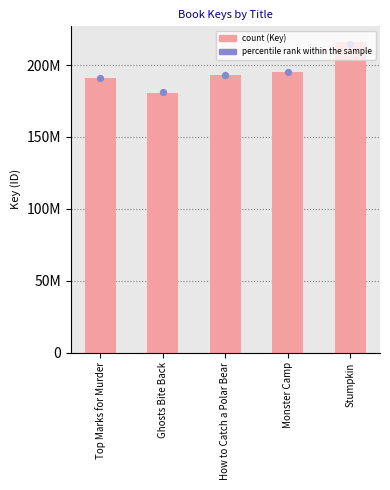

Which series has the largest total across all categories?

Key